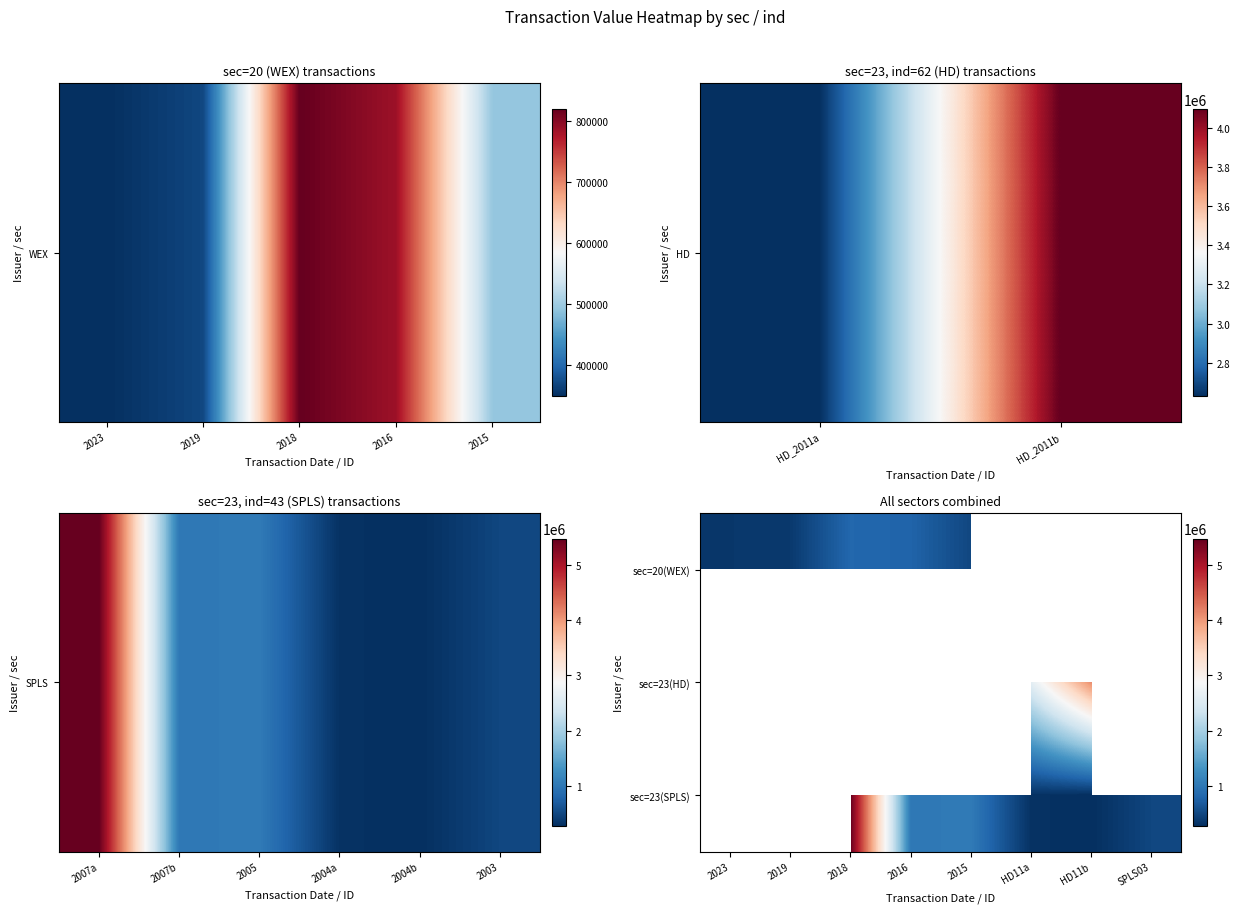

How many data points does each series have?

8